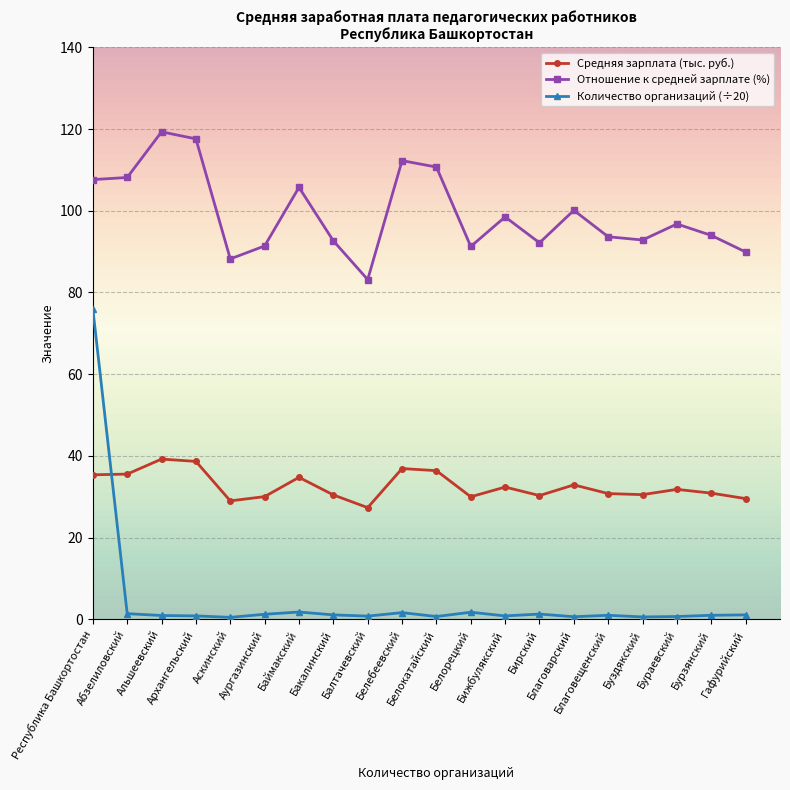

True or false: Средняя зарплата (тыс. руб.) and Отношение к средней зарплате (%) cross at least once.

False